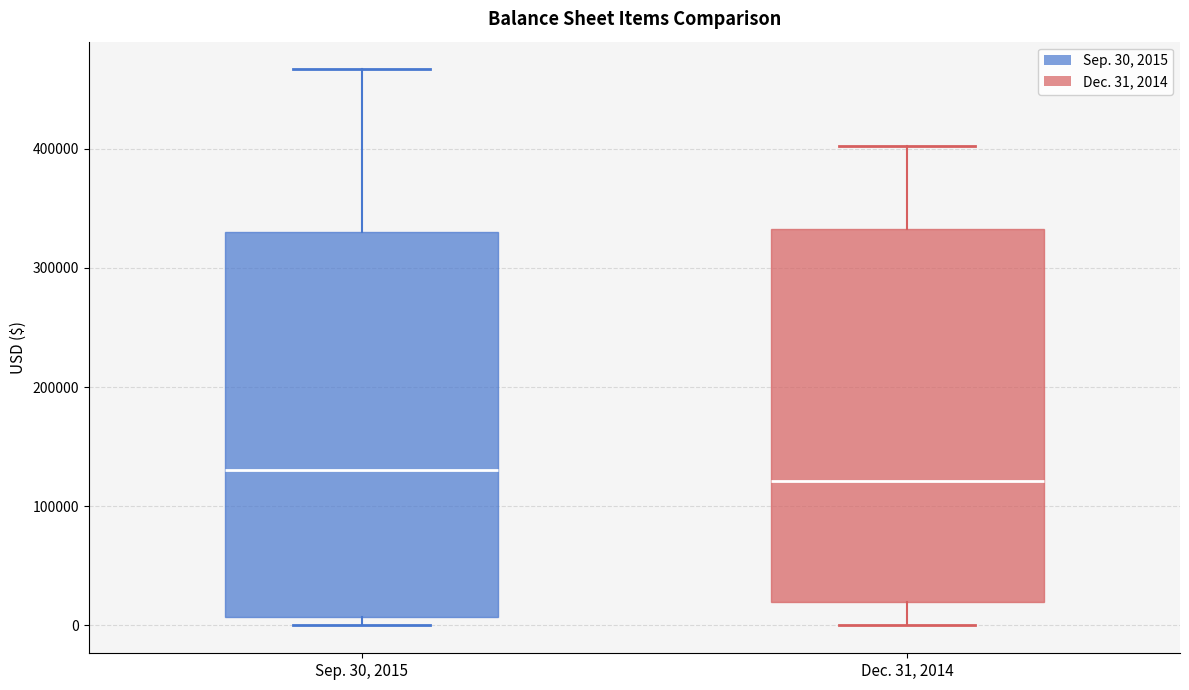

Reading left to right, transcribe this box plot: for each box, give where its median line is, the range the box spans, and where its two whiskers end, as read against the y-axis. The values are not printed on the chart, so give them approximately, as read against the axis.

Sep. 30, 2015: median 130000, box 10000 to 330000, whiskers 0 to 470000
Dec. 31, 2014: median 120000, box 20000 to 330000, whiskers 0 to 400000